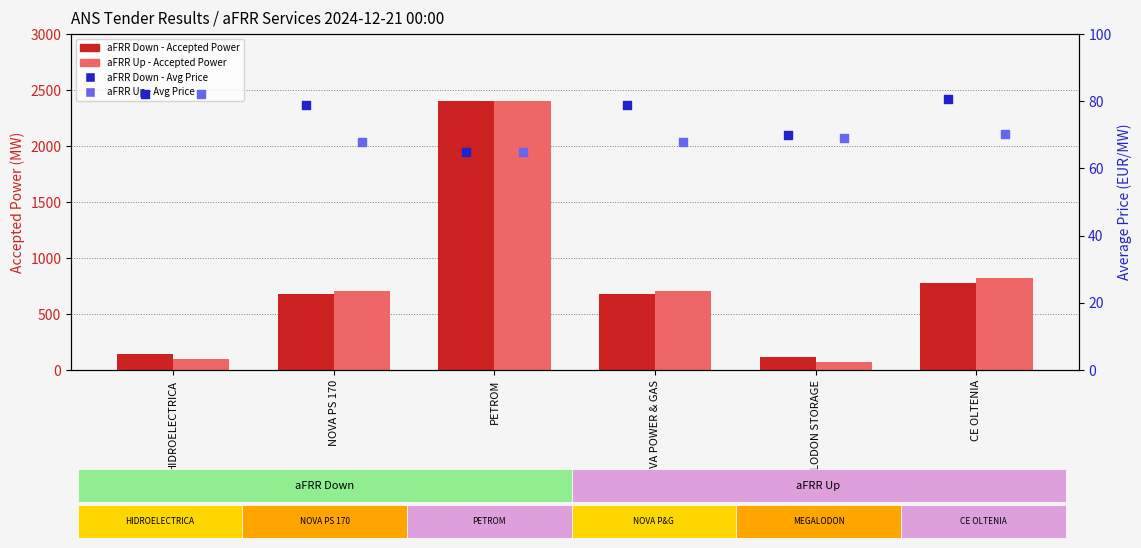

What is the total value across all series at MEGALODON STORAGE?

329.0